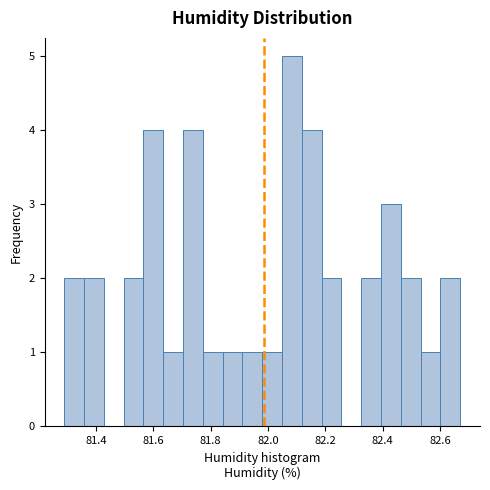

Read against the x-axis, roughly where is the centre of the tallest bar?

82.08